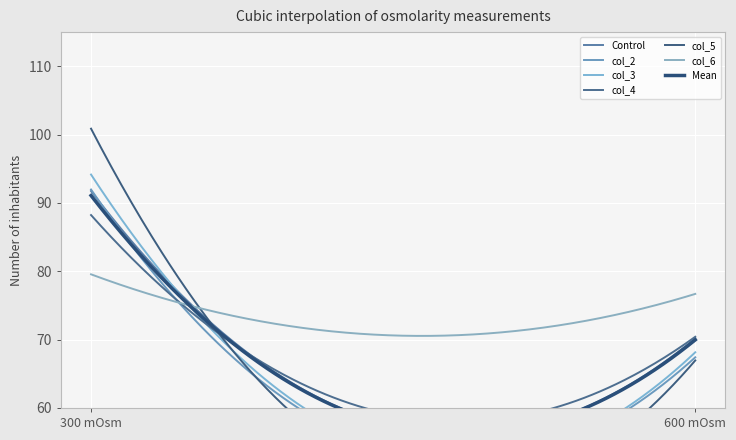

Is it true that col_2 equals 35.1 at 300 mOsm?

False